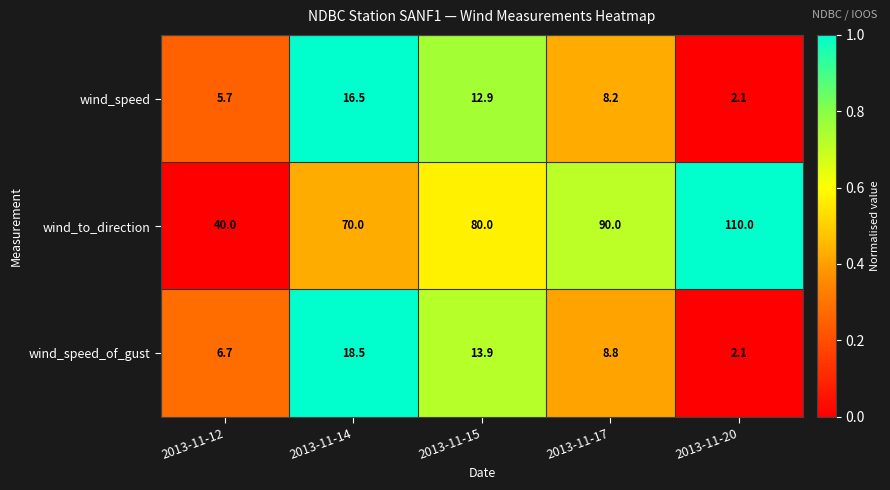

Reading right to left, list all the values displayed in this chart.

wind_speed: 2013-11-20=2.1	2013-11-17=8.2	2013-11-15=12.9	2013-11-14=16.5	2013-11-12=5.7
wind_to_direction: 2013-11-20=110.0	2013-11-17=90.0	2013-11-15=80.0	2013-11-14=70.0	2013-11-12=40.0
wind_speed_of_gust: 2013-11-20=2.1	2013-11-17=8.8	2013-11-15=13.9	2013-11-14=18.5	2013-11-12=6.7